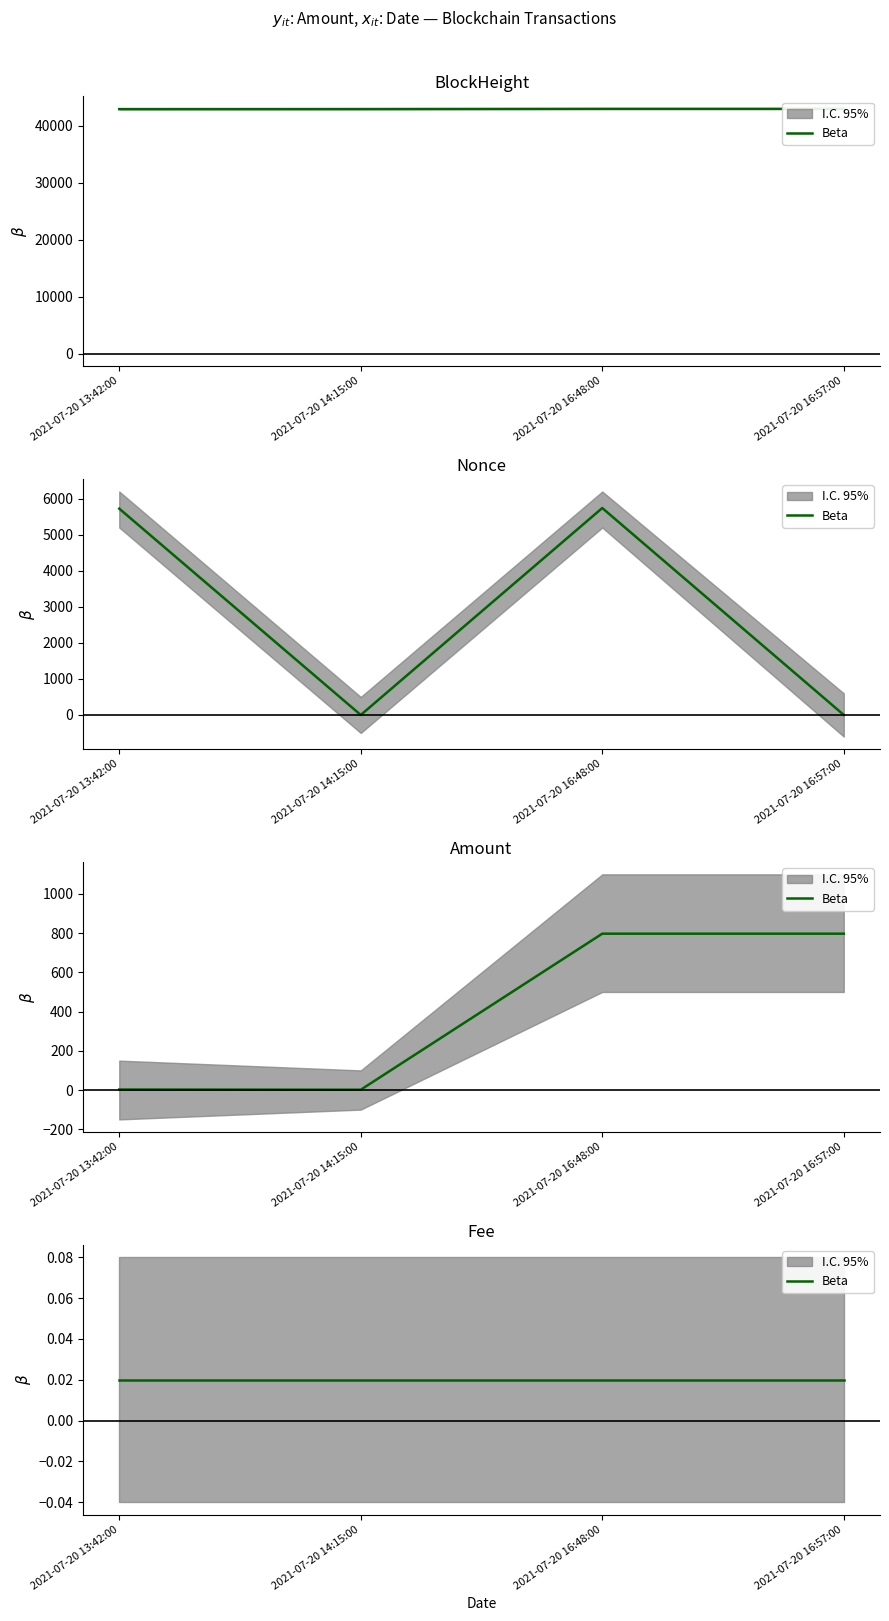

Where does the Nonce series first go above 5724?

2021-07-20 16:48:00